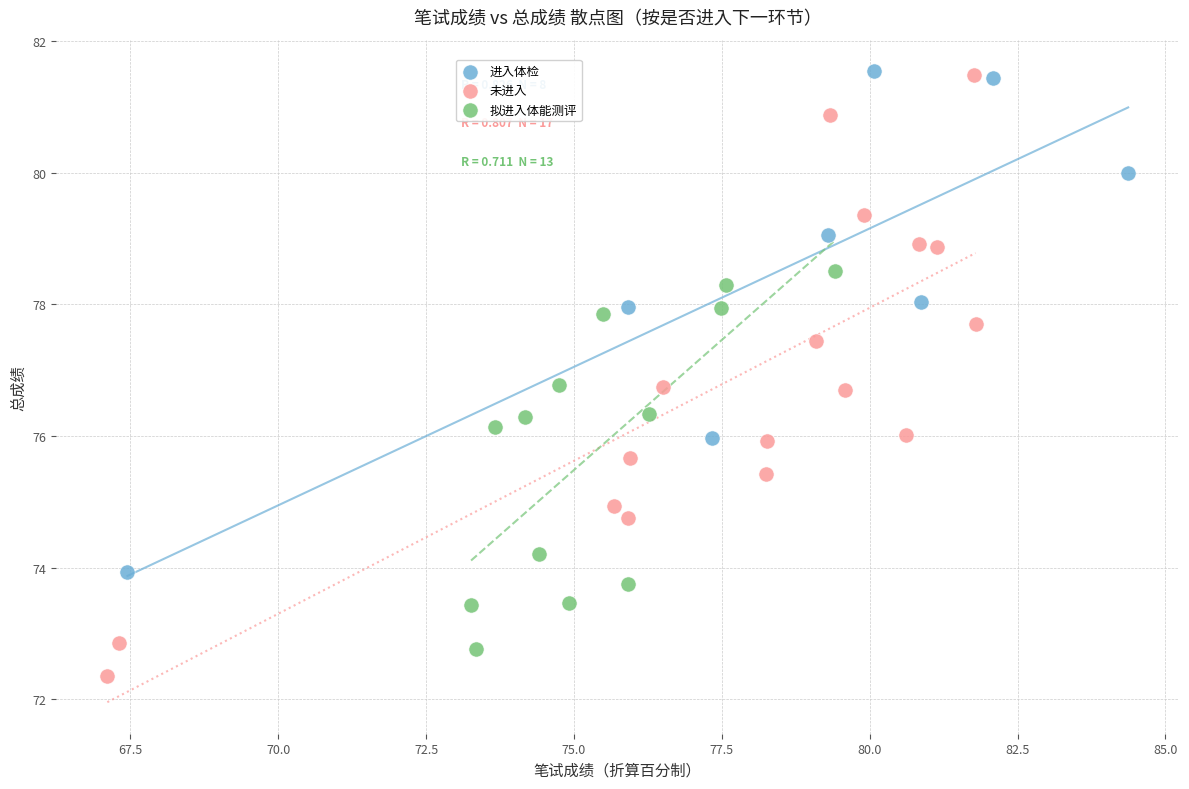

Which series has the largest Y range (max minus min)?

未进入